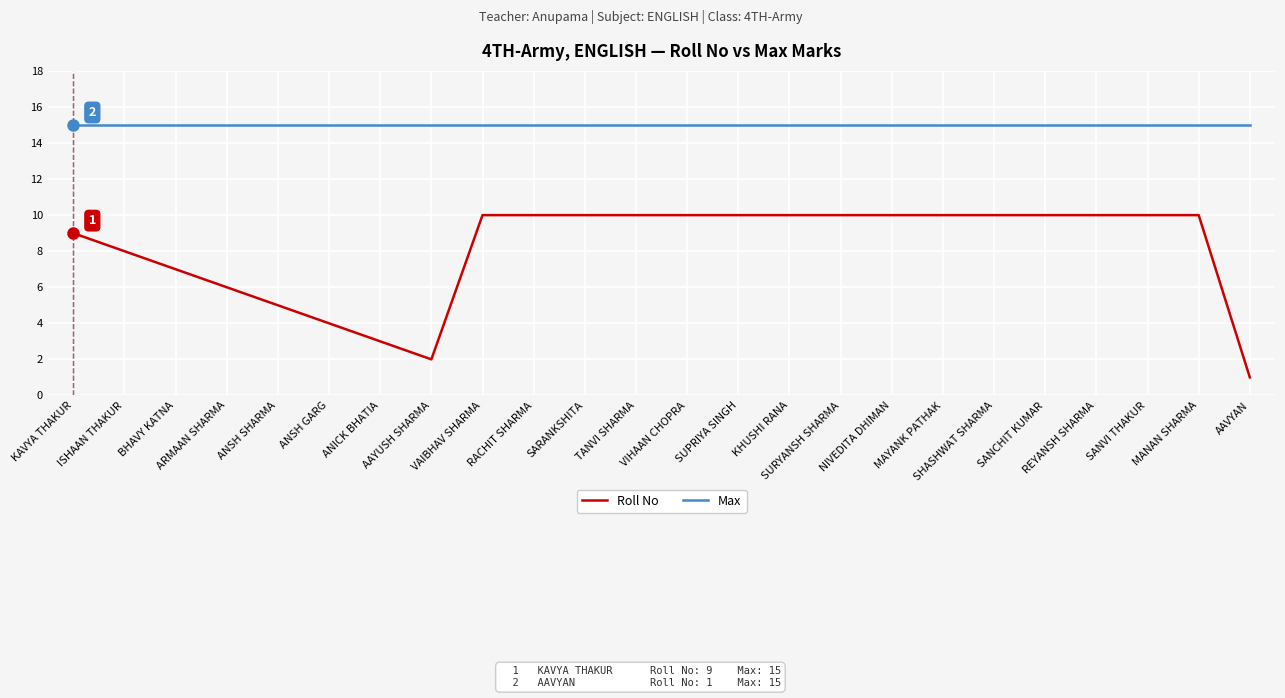

What position from the right is KAVYA THAKUR?

24